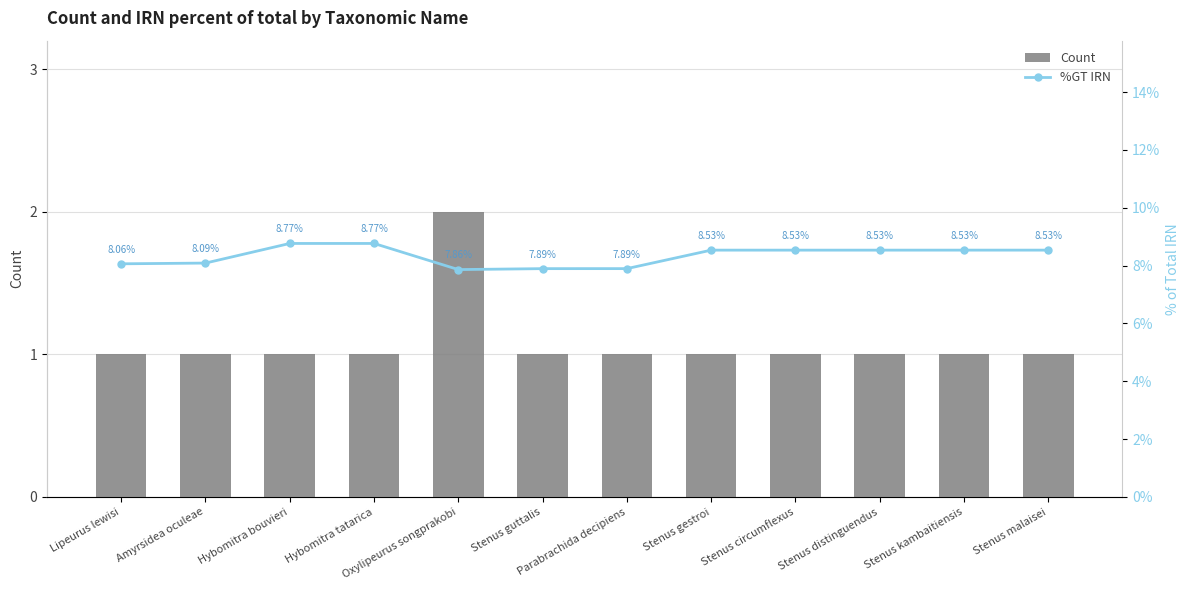

Which series changed the most between Parabrachida decipiens and Stenus distinguendus?

%GT IRN